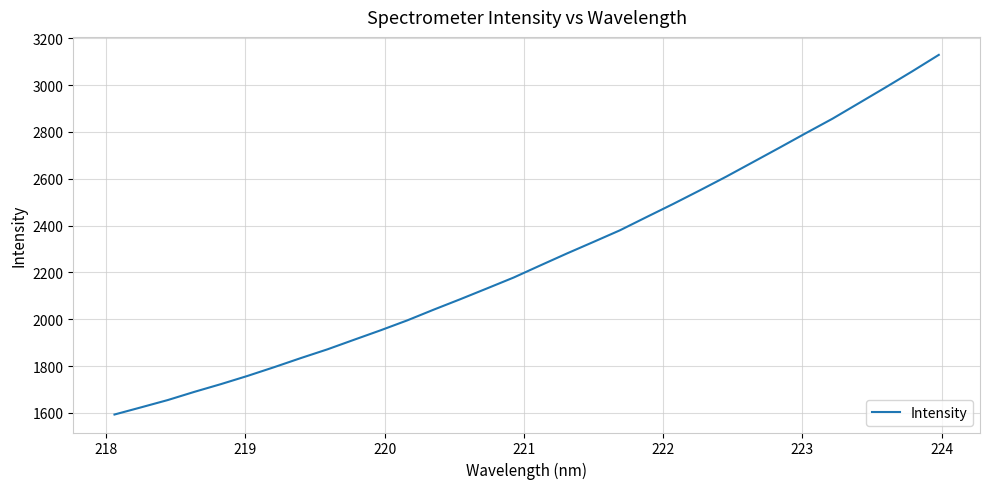

What is the minimum value shown in the chart?

1593.0